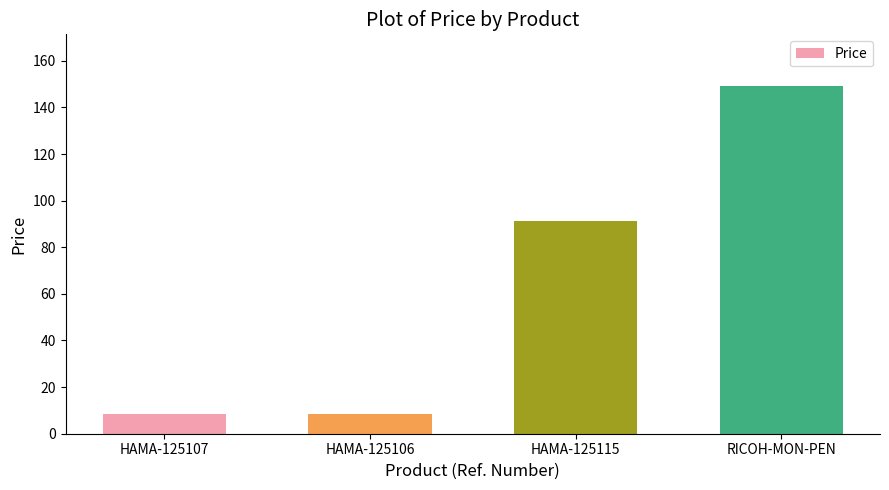

The chart shows a value of 91.4 at HAMA-125115. True or false?

True